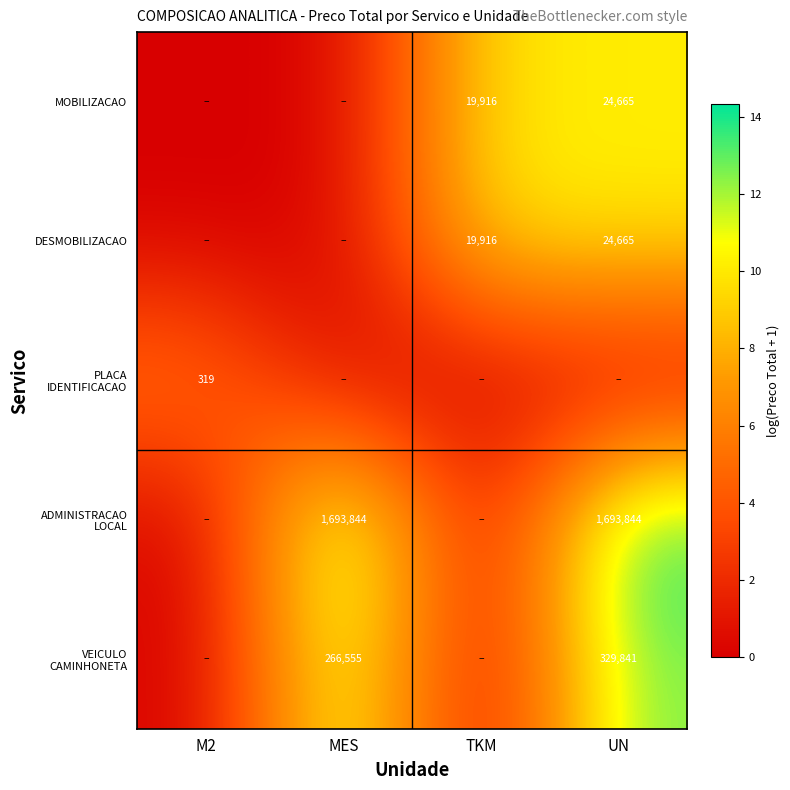

The MOBILIZACAO series shows 26019 at TKM. True or false?

False